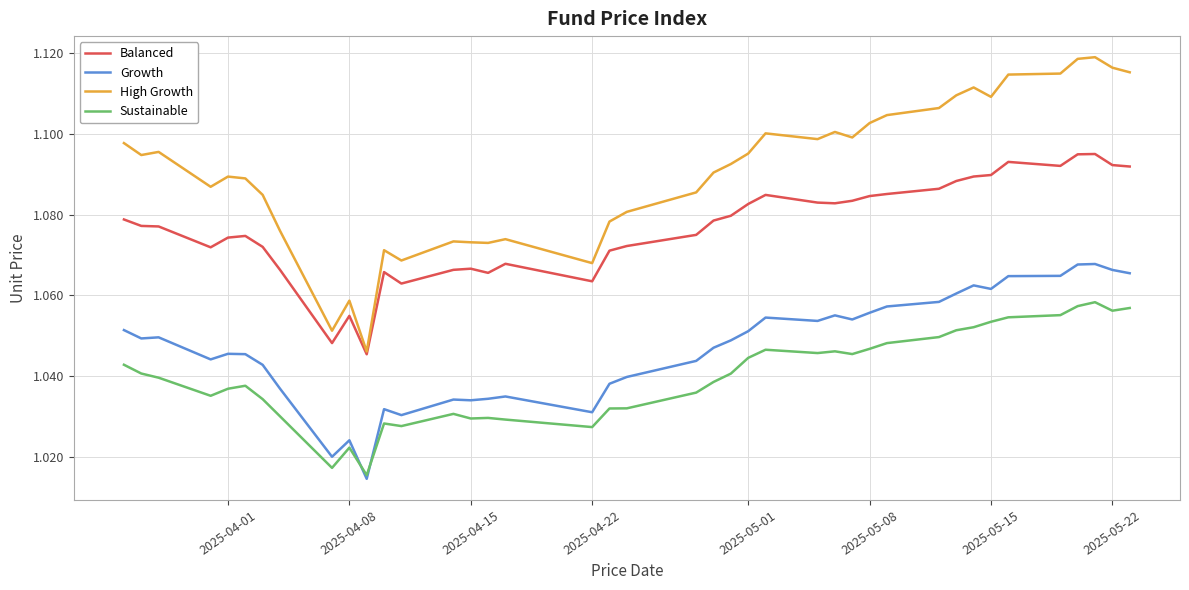

Count the Sustainable values in the range 1 to 2.

40